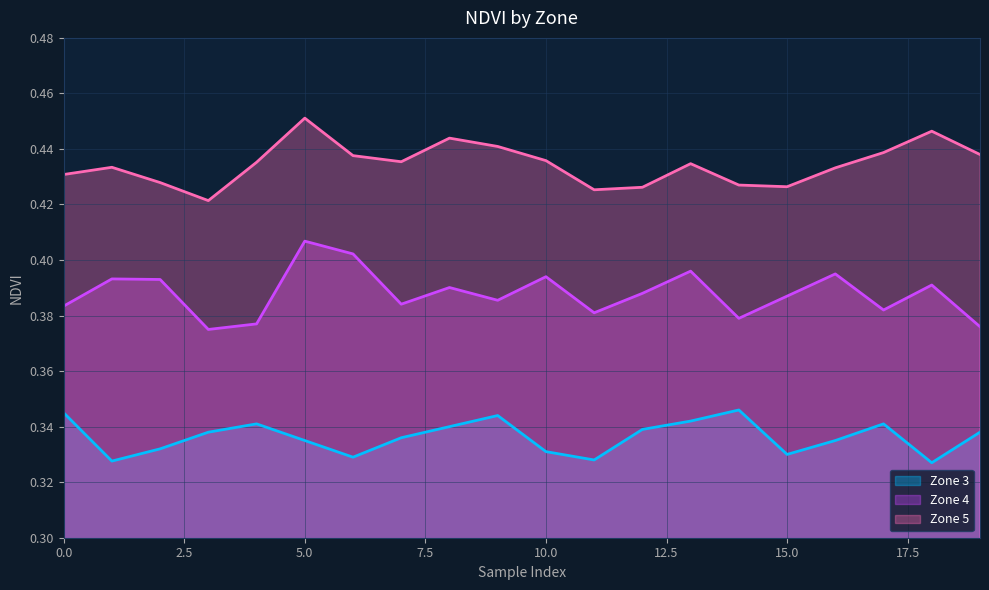

What value does the Zone 4 series have at 15?

0.4